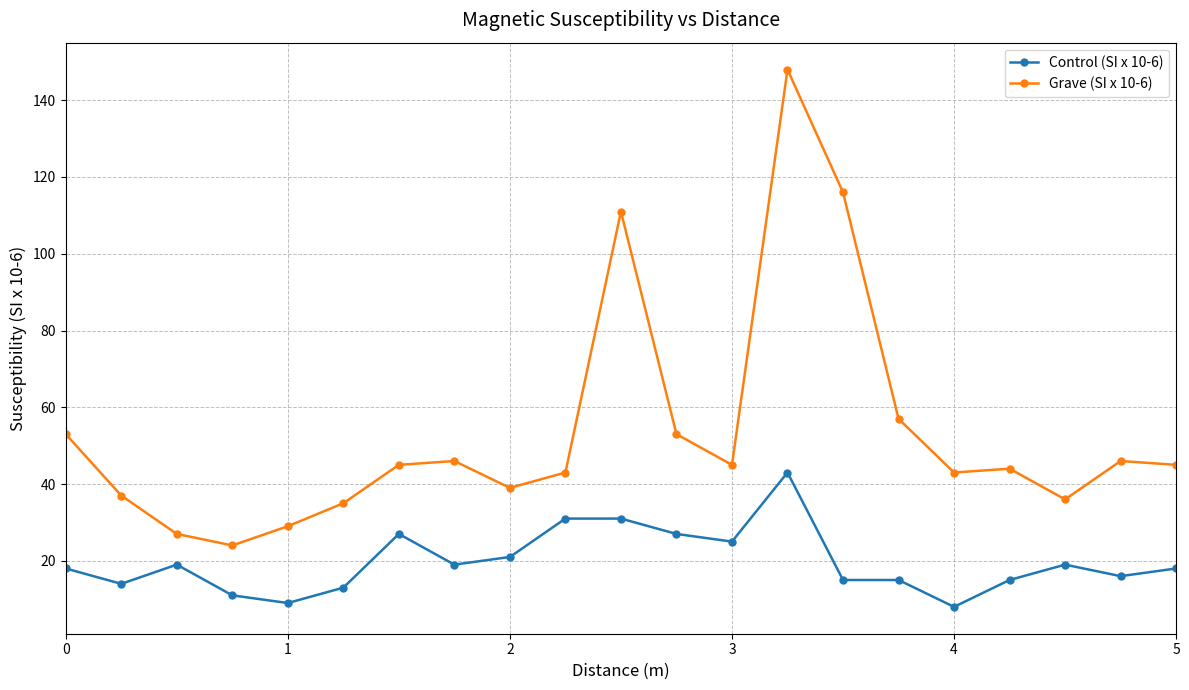

Which series has the widest spread of values?

Grave (SI x 10-6)